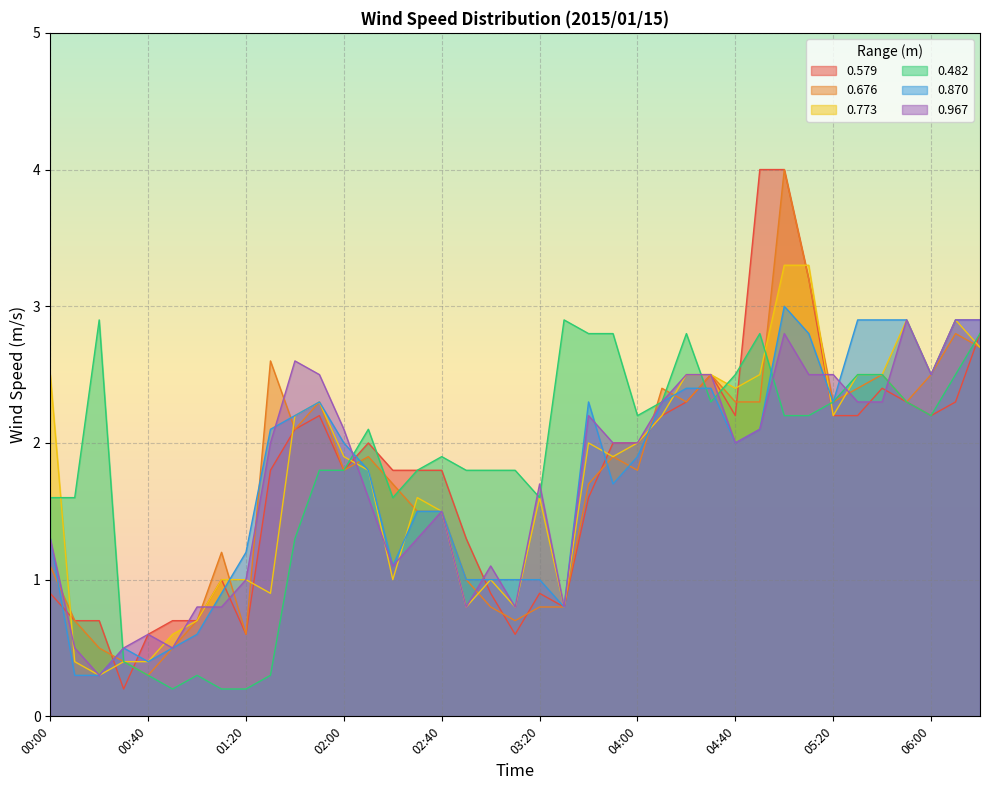

Which series has the largest total across all categories?

0.482